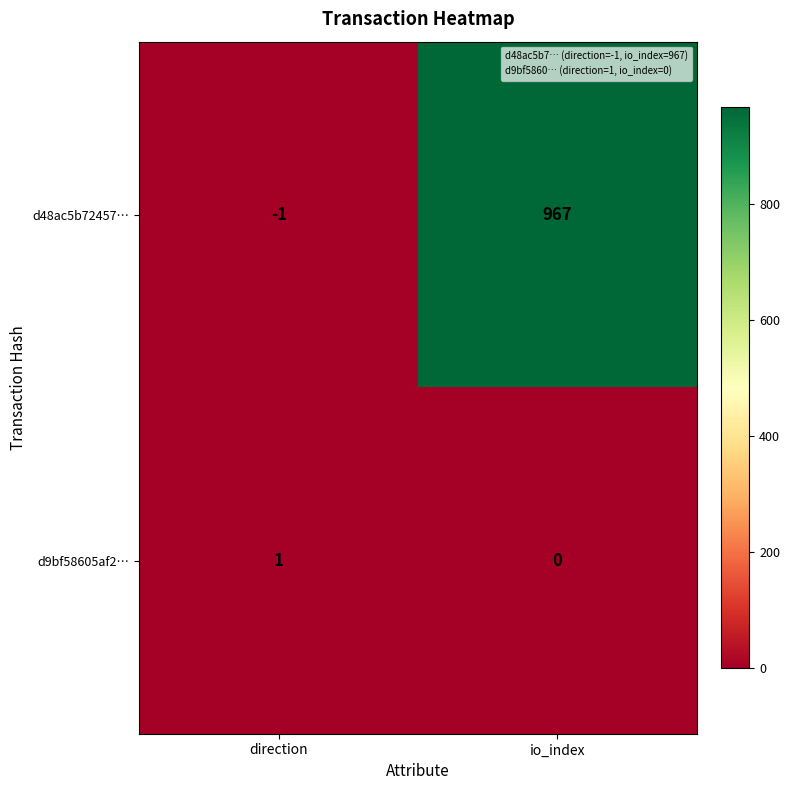

What is the total value across all series at io_index?

967